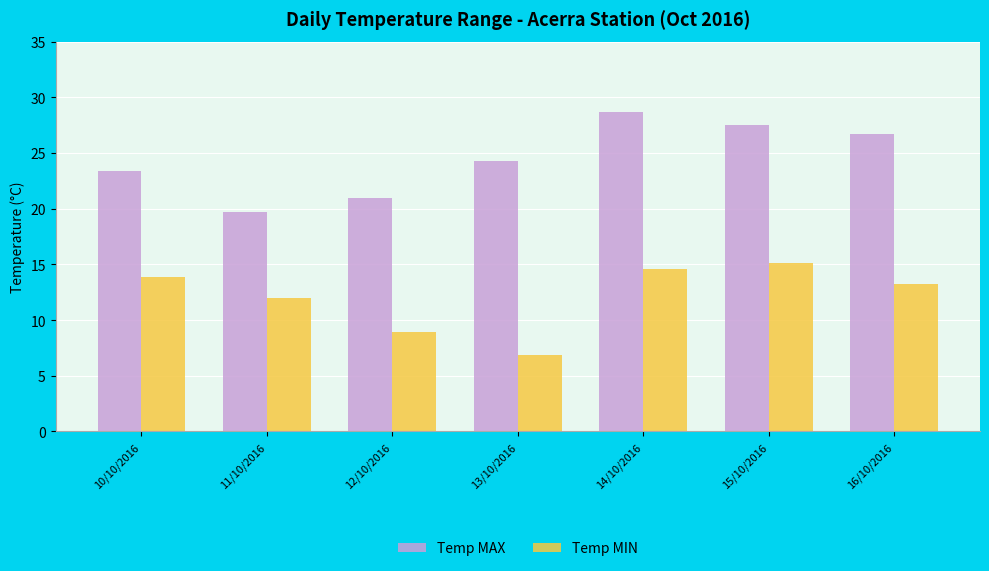

Reading left to right, list all the values displayed in this chart.

Temp MAX: 10/10/2016=23.4	11/10/2016=19.7	12/10/2016=21.0	13/10/2016=24.3	14/10/2016=28.7	15/10/2016=27.5	16/10/2016=26.7
Temp MIN: 10/10/2016=13.9	11/10/2016=12.0	12/10/2016=8.9	13/10/2016=6.9	14/10/2016=14.6	15/10/2016=15.1	16/10/2016=13.2